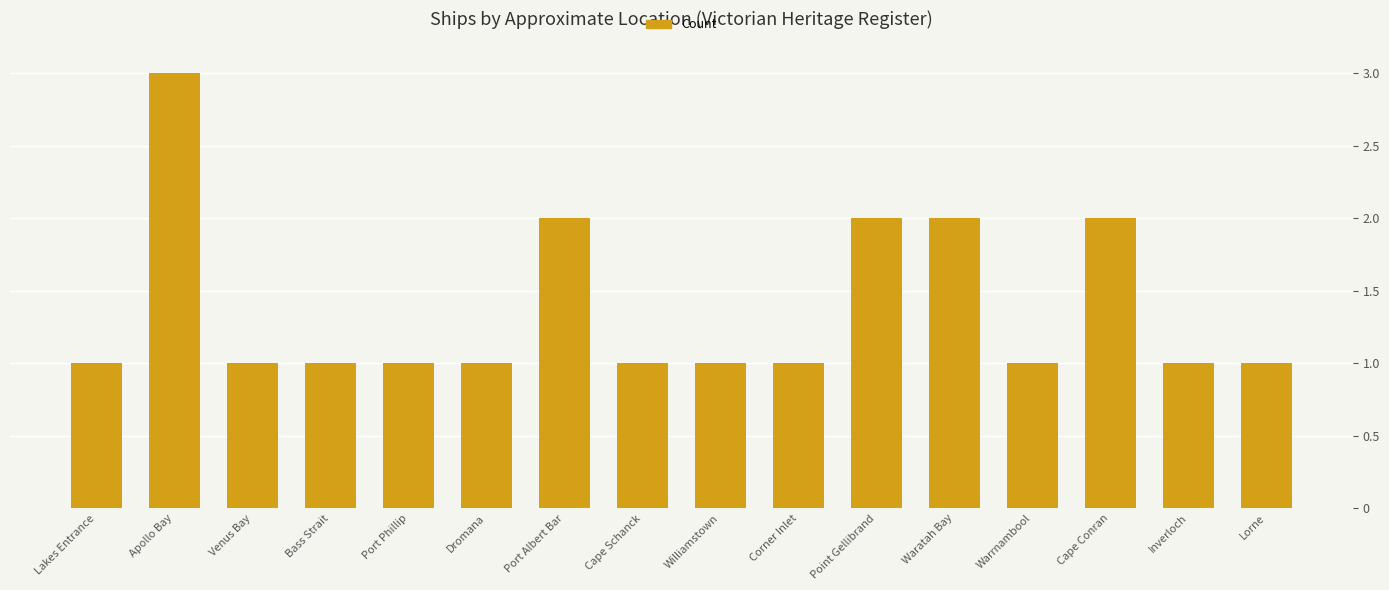

What is the sum of the values at Cape Conran and Venus Bay?

3